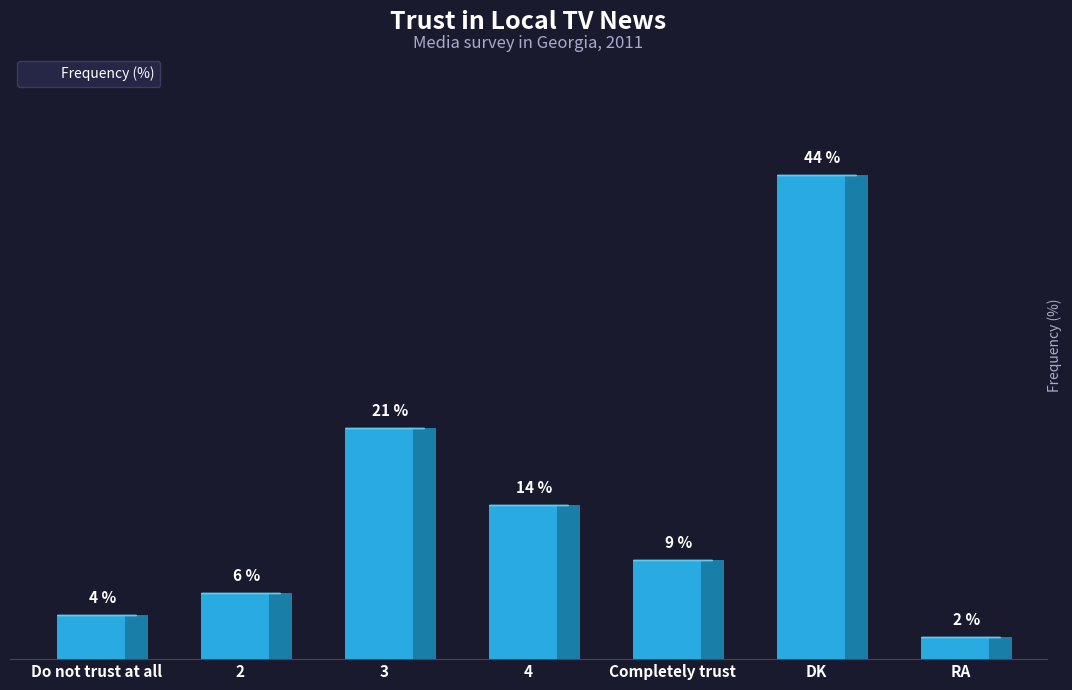

What is the difference between the maximum and minimum values?

42